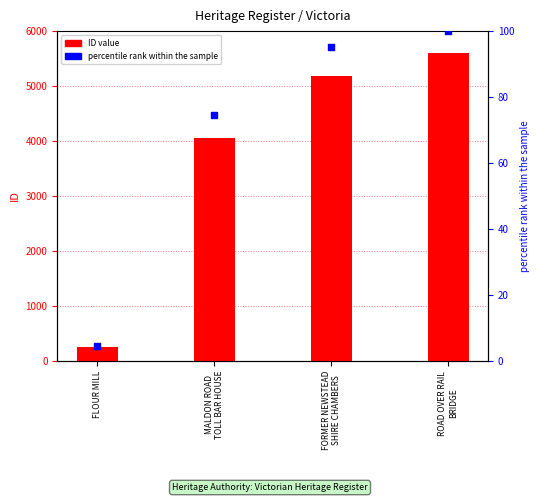

Is the value of percentile rank within the sample at ROAD OVER RAIL
BRIDGE greater than the value of ID value at FORMER NEWSTEAD
SHIRE CHAMBERS?

No